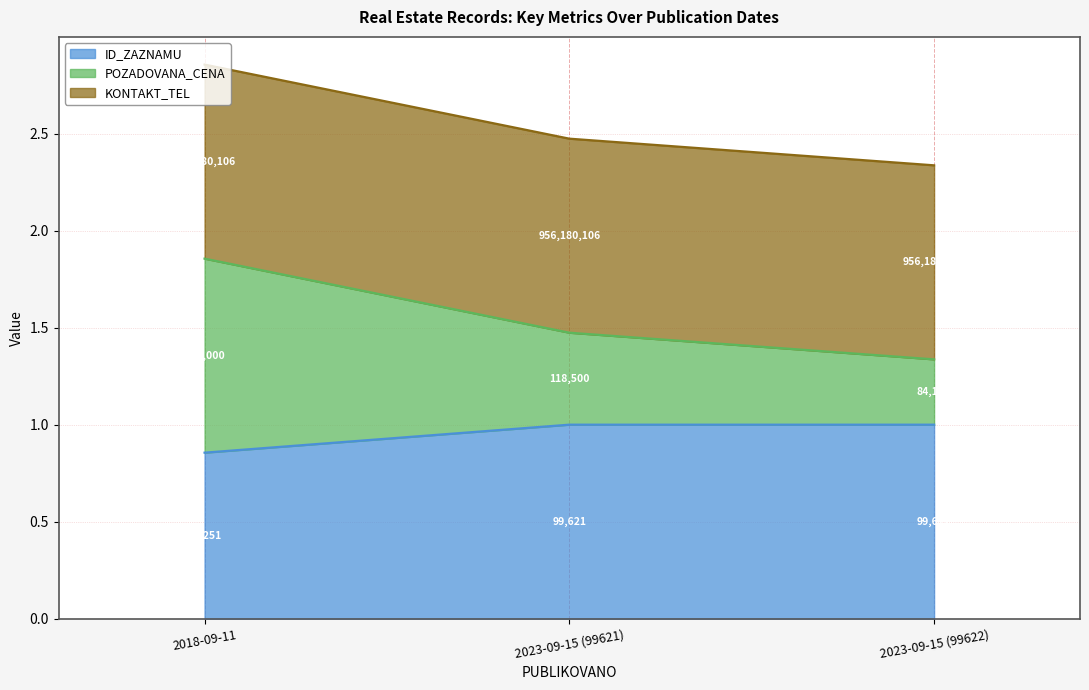

Read the POZADOVANA_CENA value at 2018-09-11.

1.9